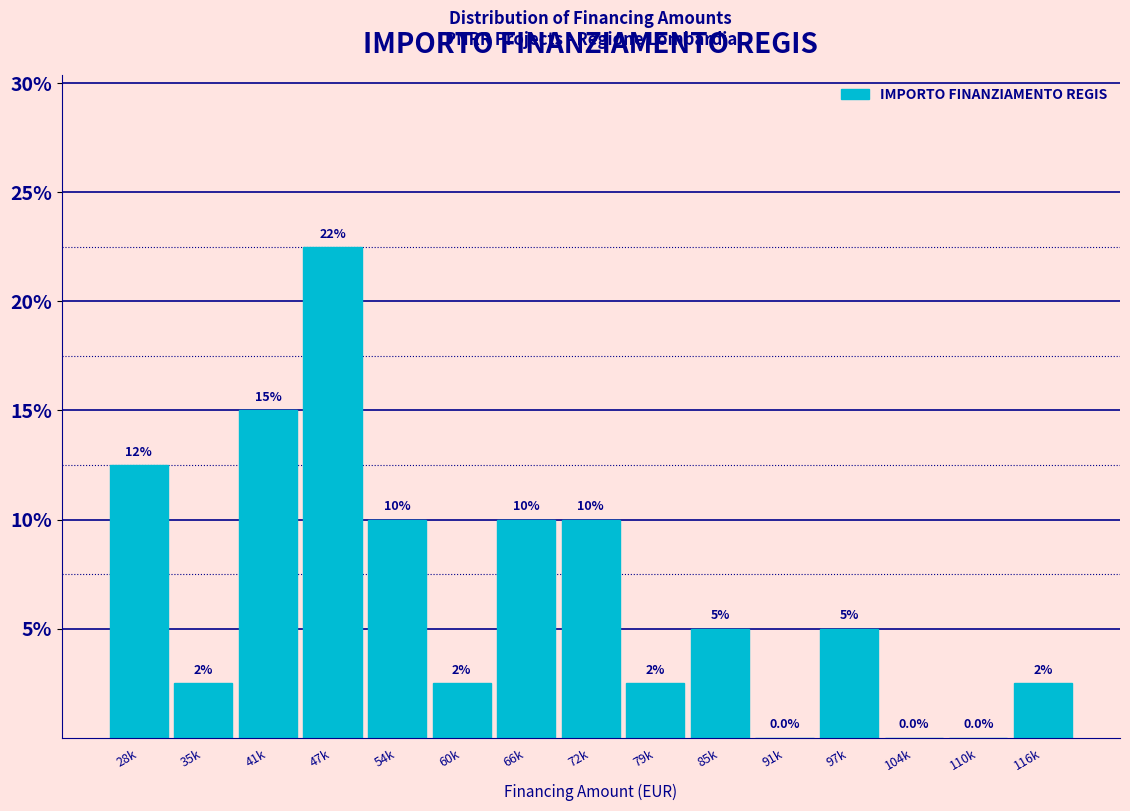

At which label does the data first exceed 5?

28k